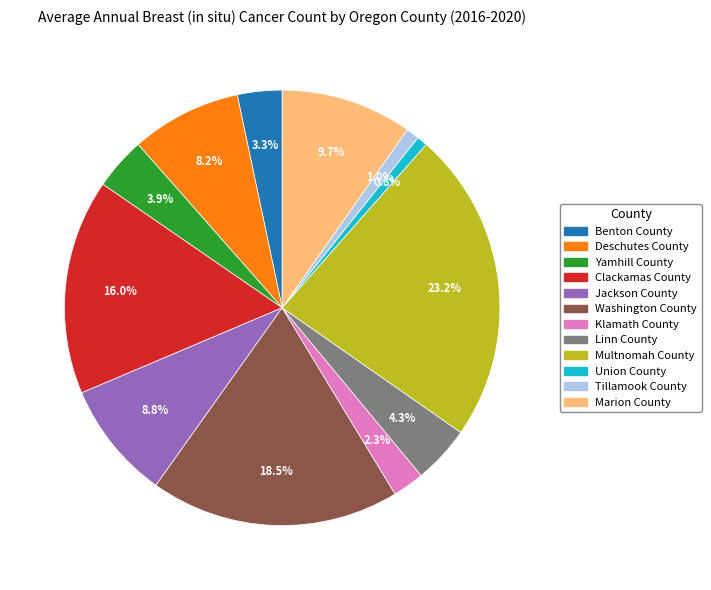

Is it true that Washington County is 10% of the pie?

False